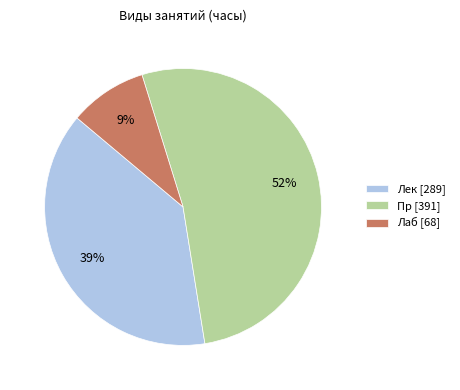

Which category has the biggest portion of the pie?

Пр [391]